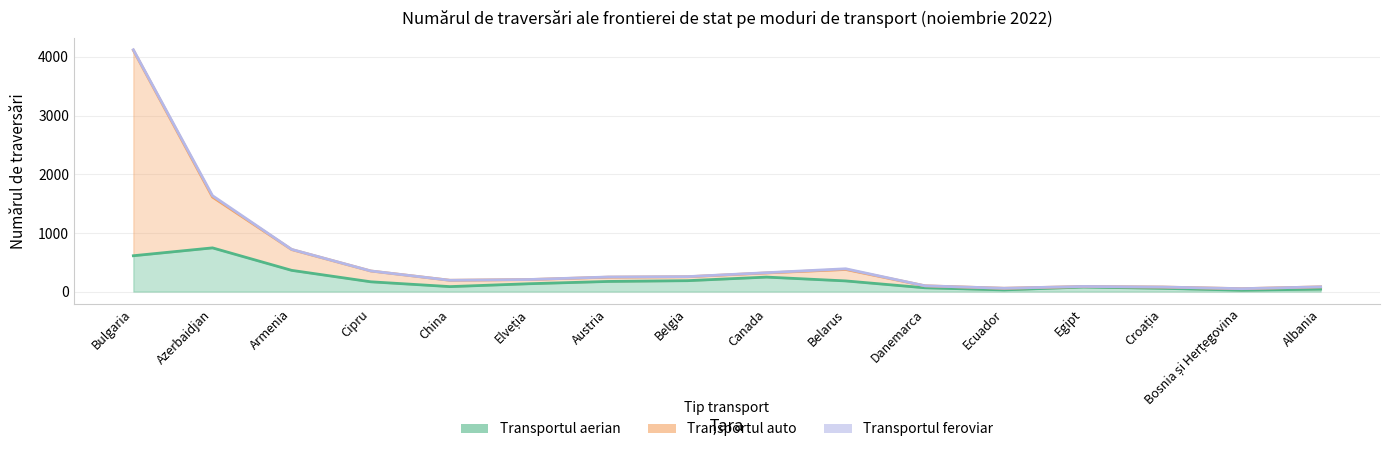

List the labels in order of Transportul auto value, largest first.

Bulgaria, Azerbaidjan, Armenia, Belarus, Cipru, Canada, Belgia, Austria, Elveția, China, Danemarca, Egipt, Albania, Croația, Ecuador, Bosnia și Herțegovina